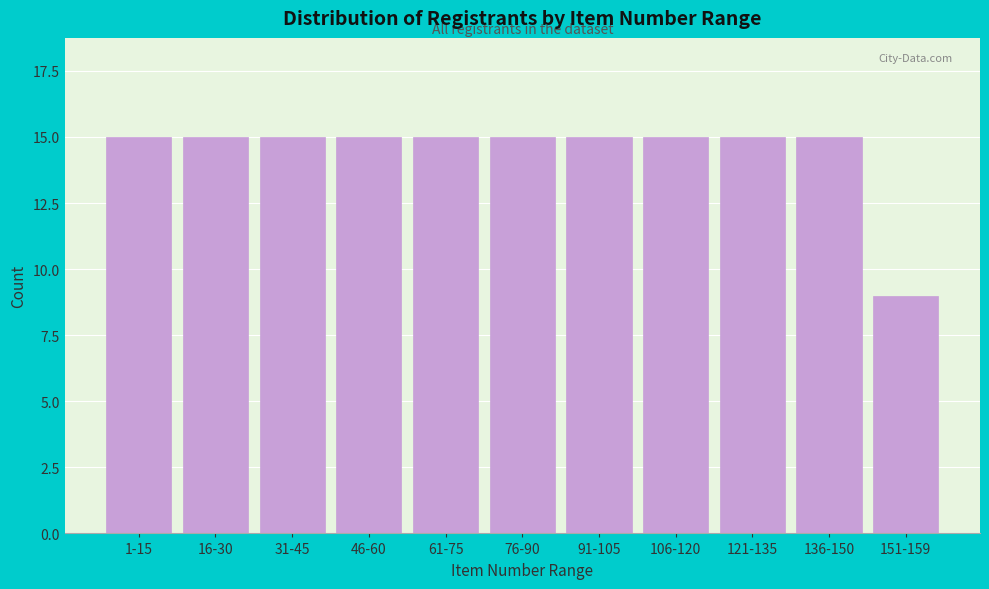

Reading right to left, extract all data points from this chart.

151-159=9	136-150=15	121-135=15	106-120=15	91-105=15	76-90=15	61-75=15	46-60=15	31-45=15	16-30=15	1-15=15